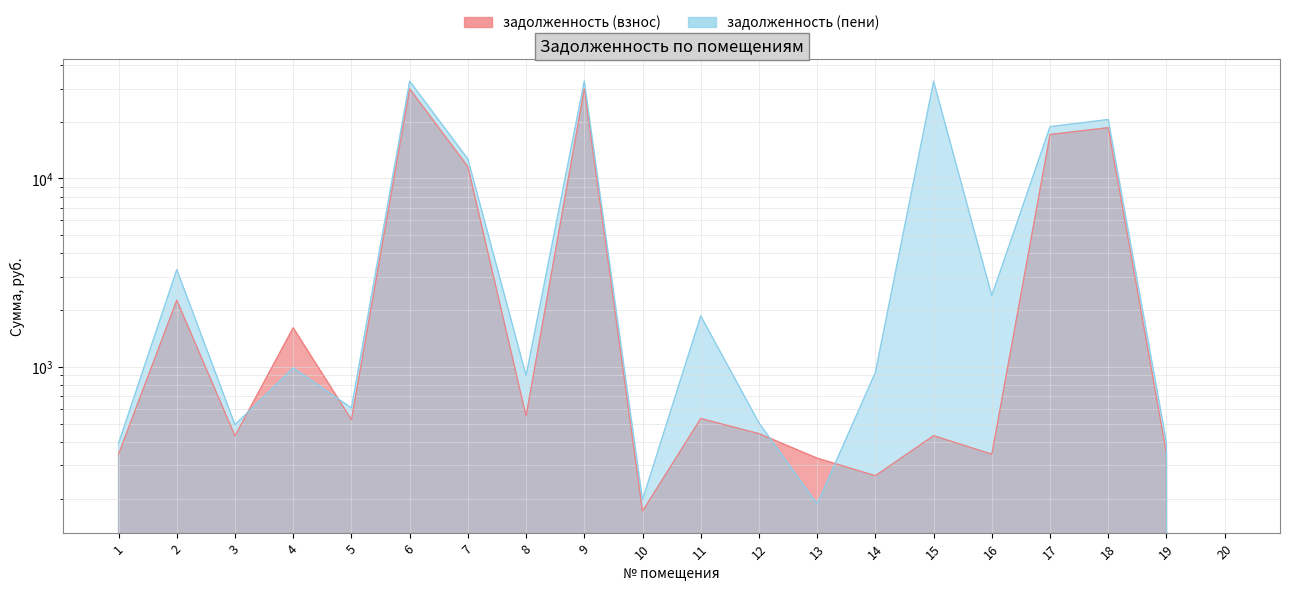

What is the maximum value shown in the chart?

32909.2